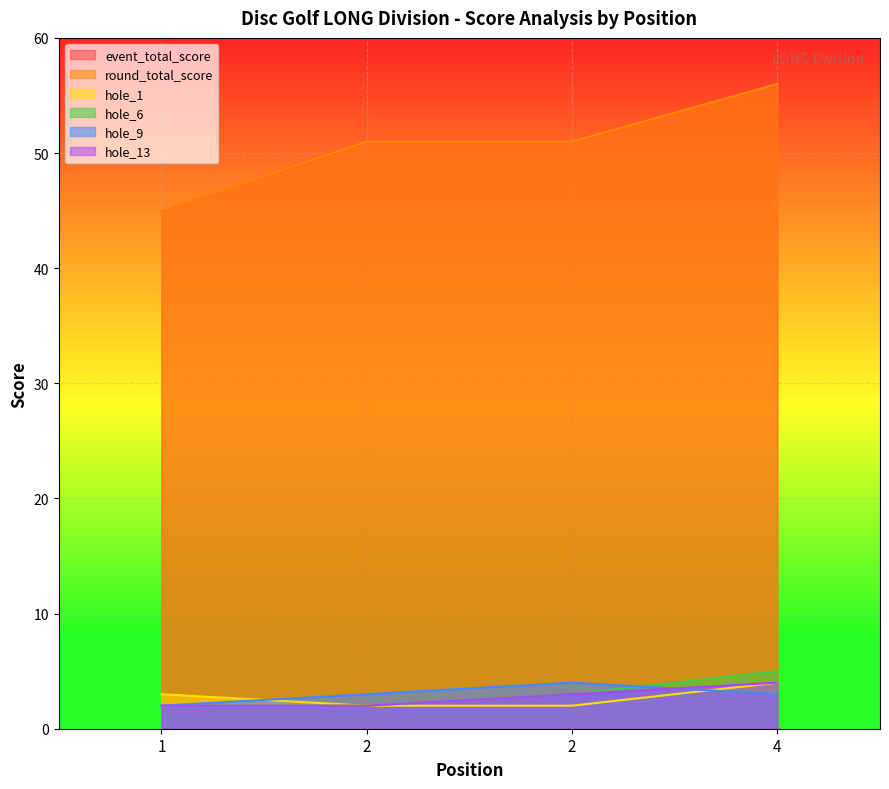

At which category does the chart reach its peak across all series?

4